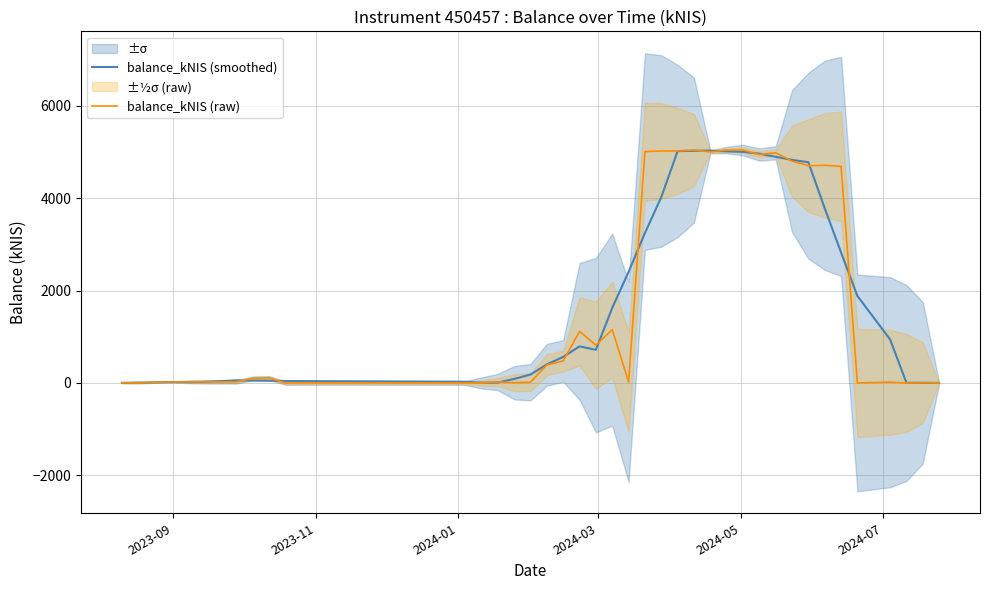

Rank the series by their maximum value, from highest to lowest.

balance_kNIS (raw), balance_kNIS (smoothed)